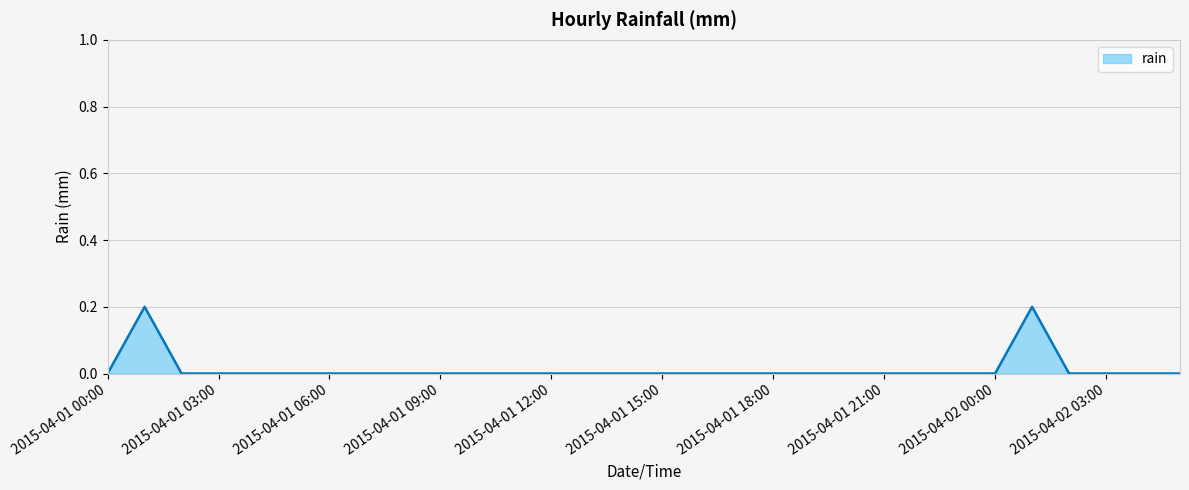

Does the chart display data point markers on the line(s)?

No